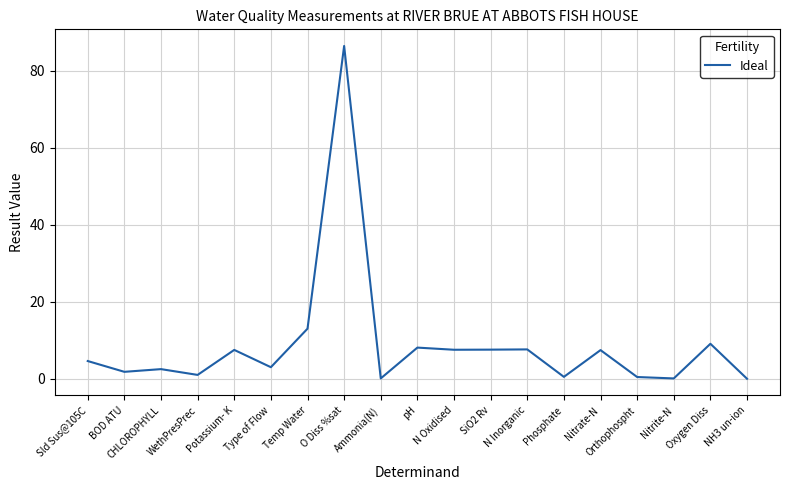

What is the difference between the maximum and minimum values?

86.4